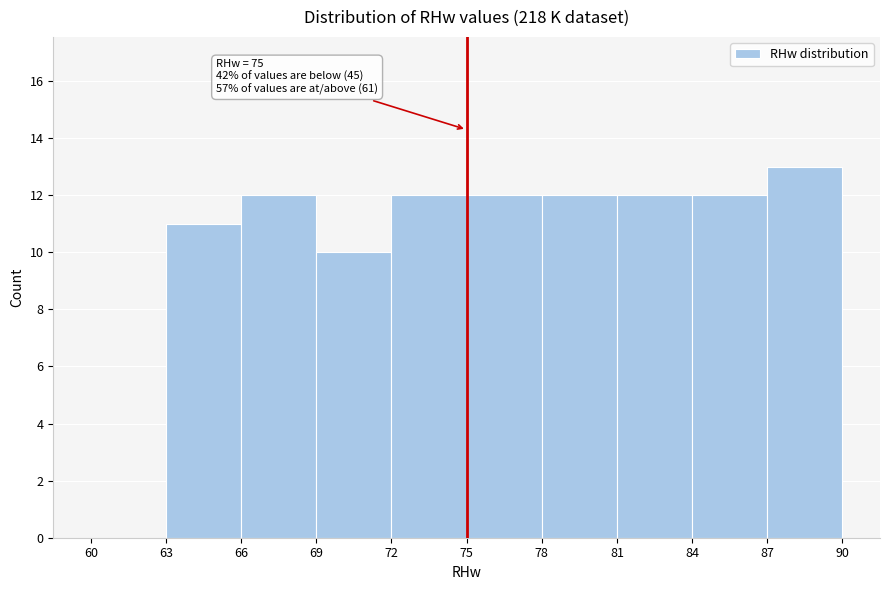

Over which range of the x-axis is the bar tallest?

87 to 90